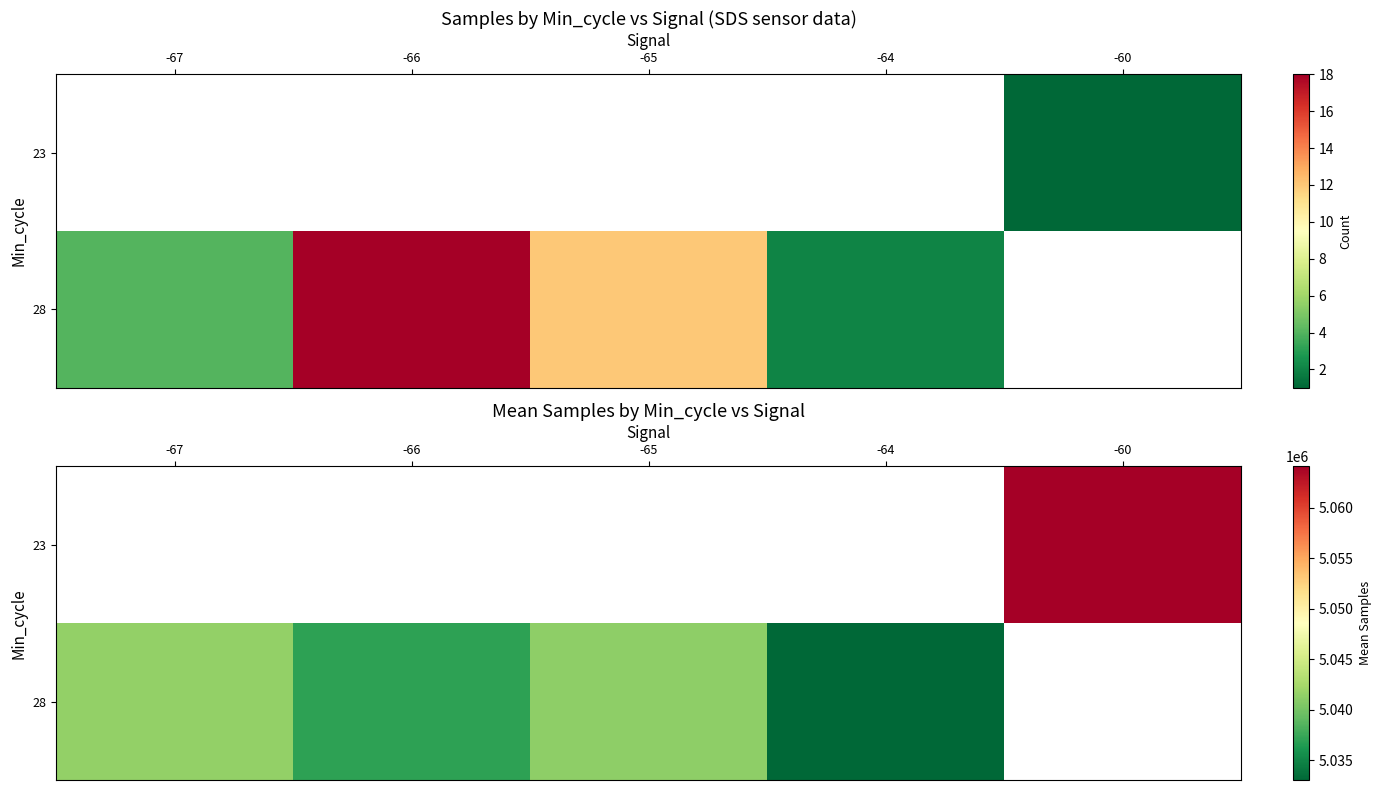

Where is 28 nearest to the value 5037278?

-66